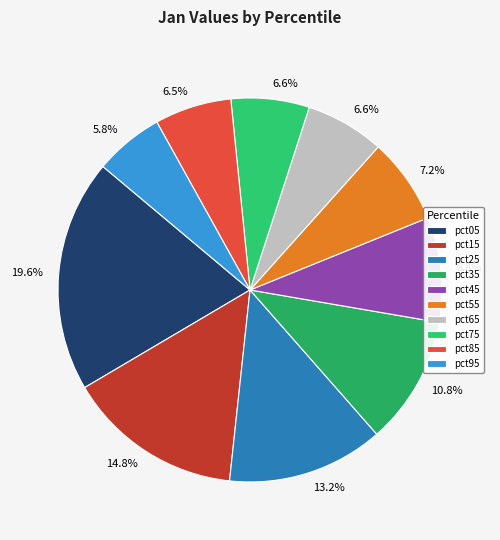

What percentage is the pct65 slice, to the nearest percent?

7%